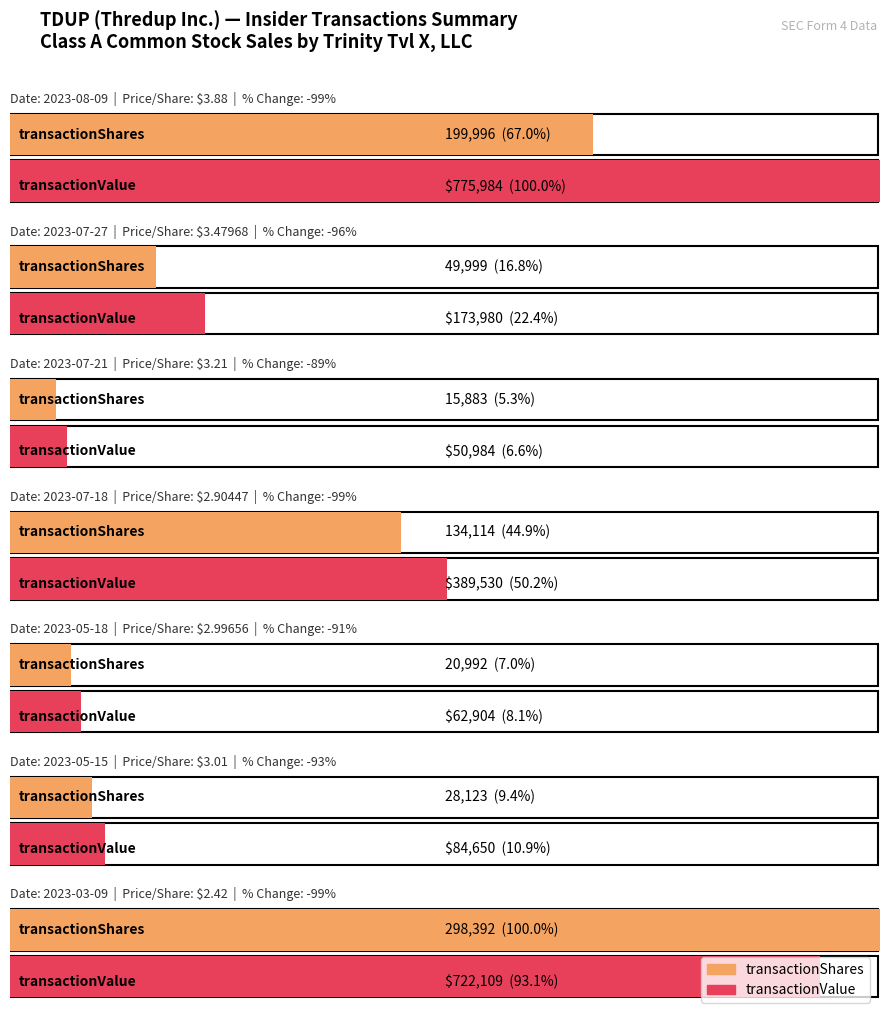

What are all the series names shown in the legend?

transactionShares, transactionValue